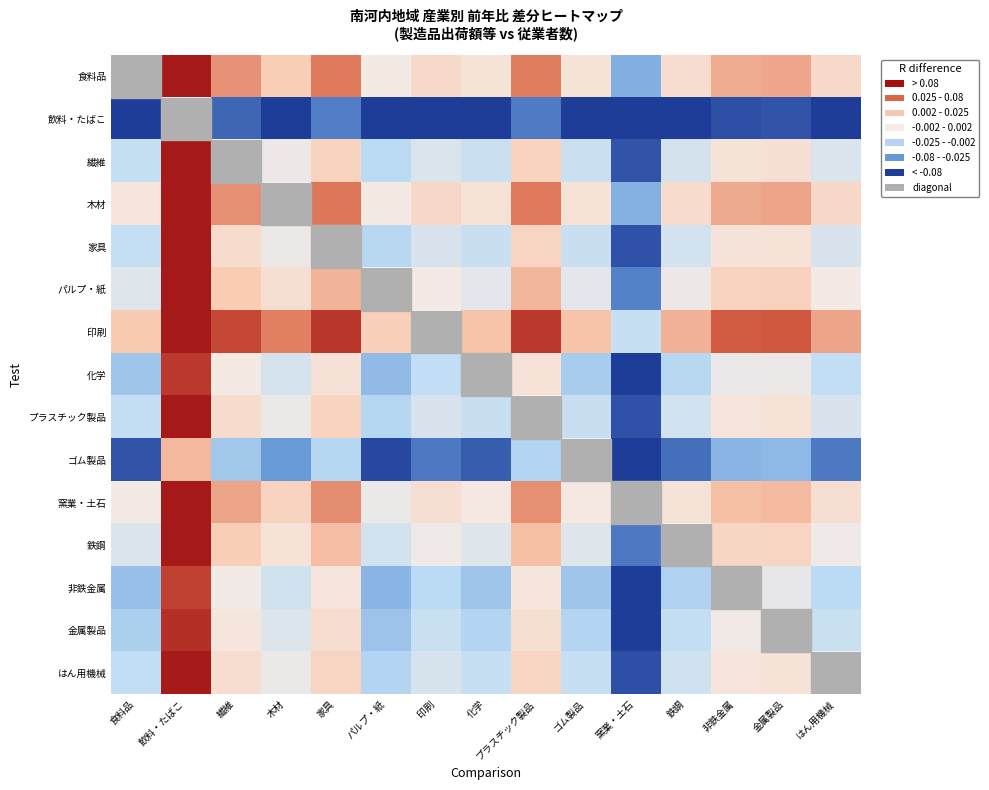

How many data points does each series have?

15